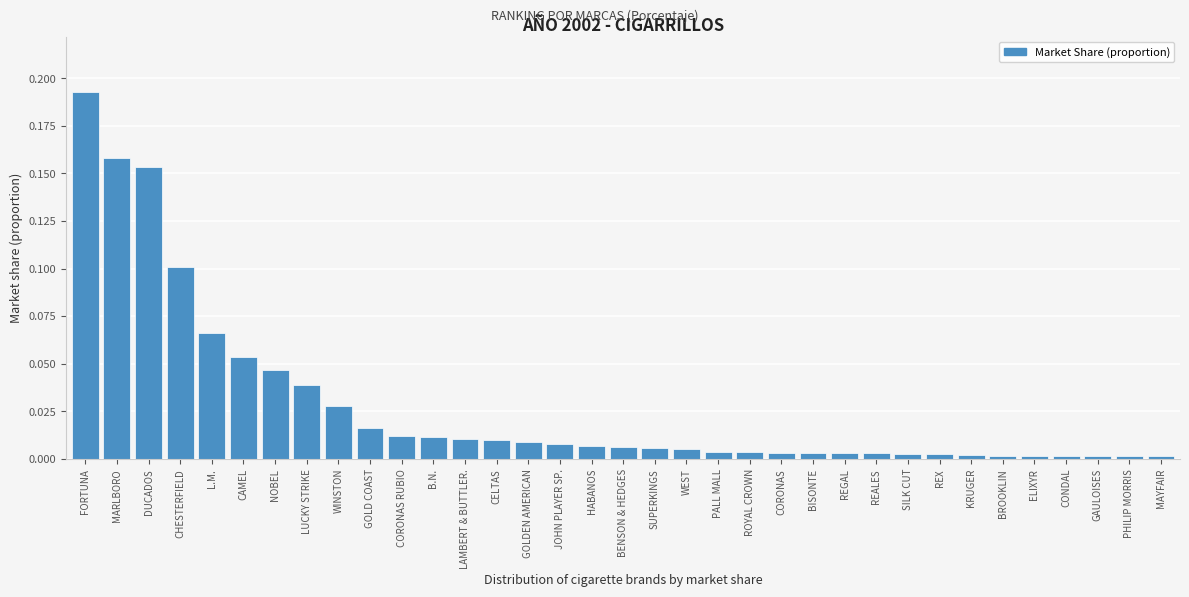

What is the label of the 9th bar from the right?

SILK CUT